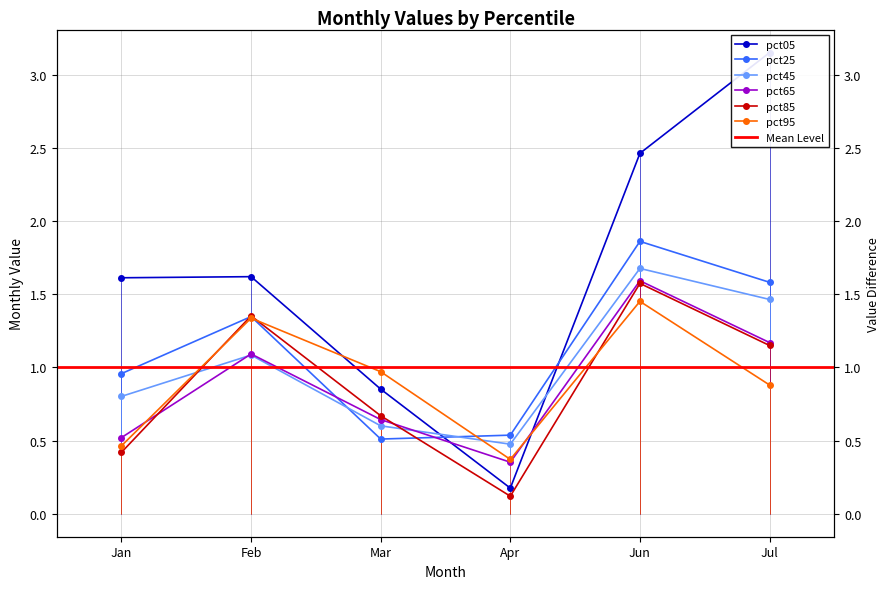

Reading right to left, what are all the values shown in this chart?

pct05: Jul=3.2	Jun=2.5	Apr=0.2	Mar=0.9	Feb=1.6	Jan=1.6
pct25: Jul=1.6	Jun=1.9	Apr=0.5	Mar=0.5	Feb=1.3	Jan=1.0
pct45: Jul=1.5	Jun=1.7	Apr=0.5	Mar=0.6	Feb=1.1	Jan=0.8
pct65: Jul=1.2	Jun=1.6	Apr=0.4	Mar=0.6	Feb=1.1	Jan=0.5
pct85: Jul=1.1	Jun=1.6	Apr=0.1	Mar=0.7	Feb=1.4	Jan=0.4
pct95: Jul=0.9	Jun=1.5	Apr=0.4	Mar=1.0	Feb=1.3	Jan=0.5